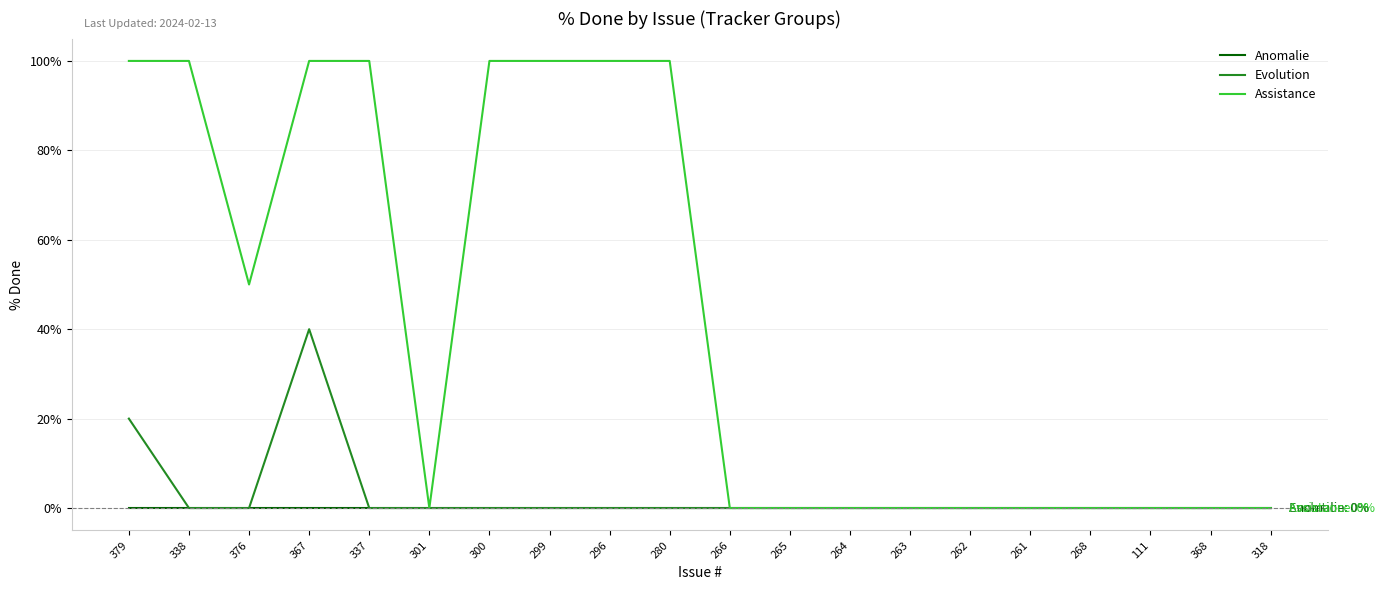

Rank the series by their maximum value, from highest to lowest.

Assistance, Evolution, Anomalie